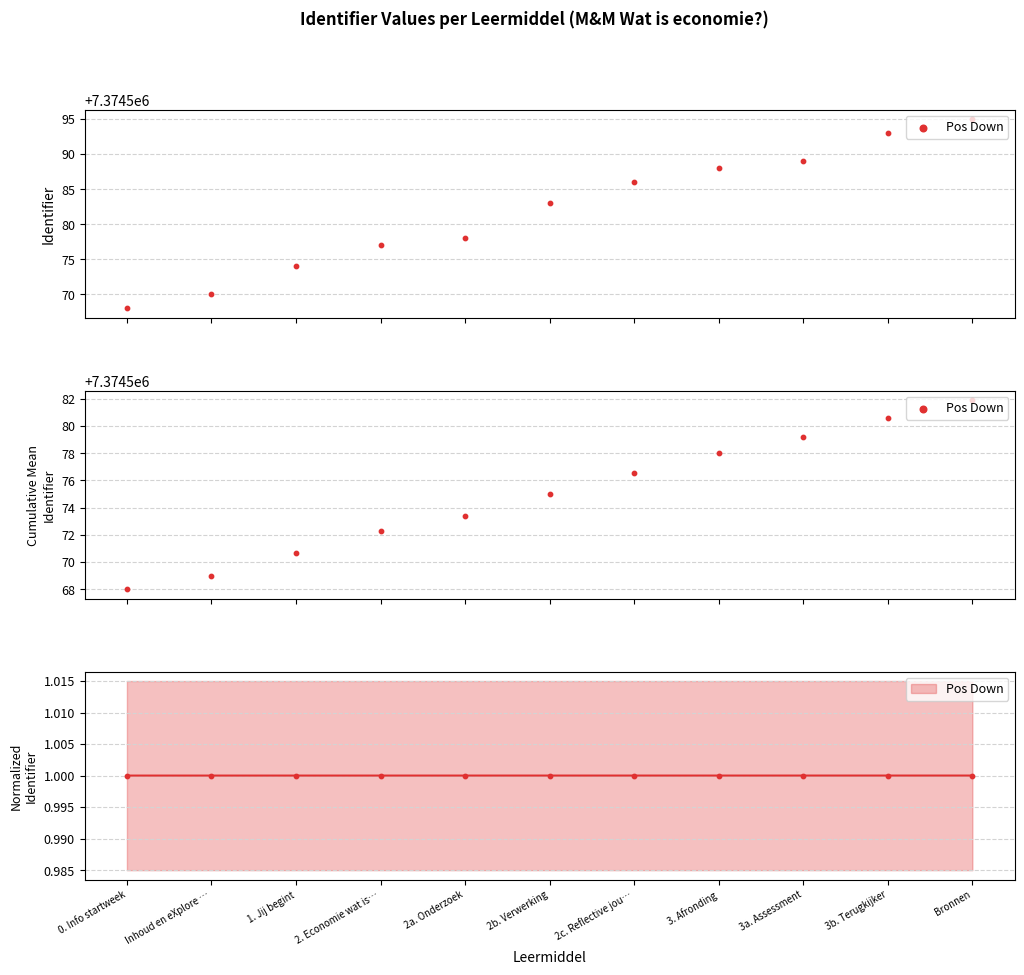

Which has a higher value, Bronnen or 2b. Verwerking?

Bronnen